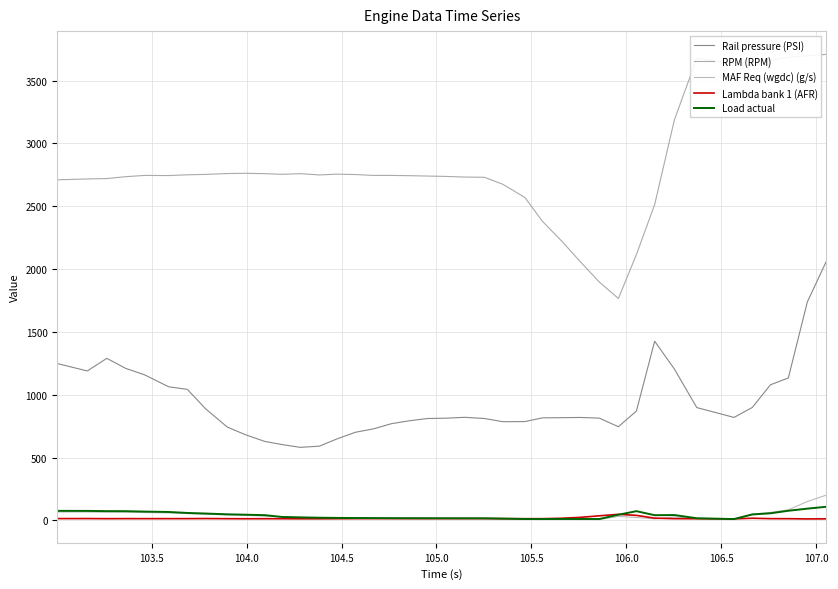

Reading left to right, what are all the values shown in this chart?

Rail pressure (PSI): 1248.6	1189.6	1289.9	1210.2	1158.5	1063.5	1043.0	889.8	743.5	682.6	628.8	603.6	581.7	591.3	650.1	701.8	728.6	769.8	793.4	811.2	814.0	820.7	811.2	785.9	786.7	816.4	817.7	819.6	814.2	745.8	870.9	1426.3	1204.5	898.1	819.9	898.9	1079.6	1133.8	1738.2	2061.3
RPM (RPM): 2710.0	2717.0	2720.0	2735.0	2745.0	2744.0	2750.0	2753.0	2760.0	2762.0	2759.0	2754.0	2759.0	2749.0	2755.0	2752.0	2745.0	2745.0	2743.0	2740.0	2737.0	2732.0	2730.0	2674.0	2569.0	2380.0	2225.0	2058.0	1896.0	1766.0	2116.0	2513.0	3187.0	3677.0	3633.0	3619.0	3660.0	3686.0	3697.0	3708.0
MAF Req (wgdc) (g/s): 67.7	67.1	66.1	65.6	63.1	60.5	54.9	49.7	44.1	40.9	35.2	27.8	23.3	20.0	18.2	17.3	16.8	16.5	16.3	16.1	16.0	15.8	15.1	11.6	10.2	9.3	8.7	8.1	7.5	32.6	24.0	12.8	27.7	16.6	13.8	49.3	64.4	84.4	150.8	201.9
Lambda bank 1 (AFR): 15.1	15.2	14.3	14.7	14.6	14.5	14.7	15.3	14.2	13.8	14.1	13.9	13.4	13.4	14.0	14.6	14.8	14.7	14.5	14.5	14.8	14.9	15.0	14.5	14.4	14.3	17.7	24.9	37.3	48.9	40.7	18.5	14.6	13.8	12.9	17.7	14.5	14.2	12.4	13.0
Load actual: 76.6	76.2	74.4	74.0	70.7	67.6	59.9	55.3	49.0	46.0	42.3	27.9	24.8	21.9	20.4	19.6	19.1	18.6	18.3	18.0	17.7	17.4	17.3	15.0	11.7	11.5	11.9	11.8	11.8	45.8	74.1	42.0	43.3	17.7	11.2	48.0	57.3	77.4	94.2	109.1